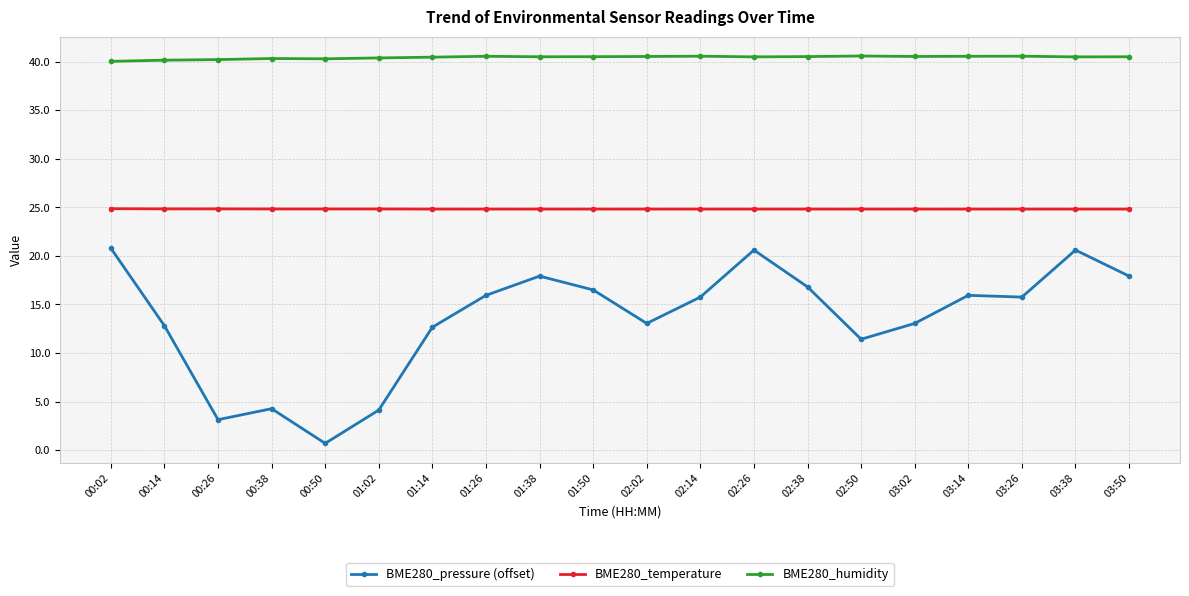

At 03:26, list the series in order from largest to smallest.

BME280_humidity, BME280_temperature, BME280_pressure (offset)